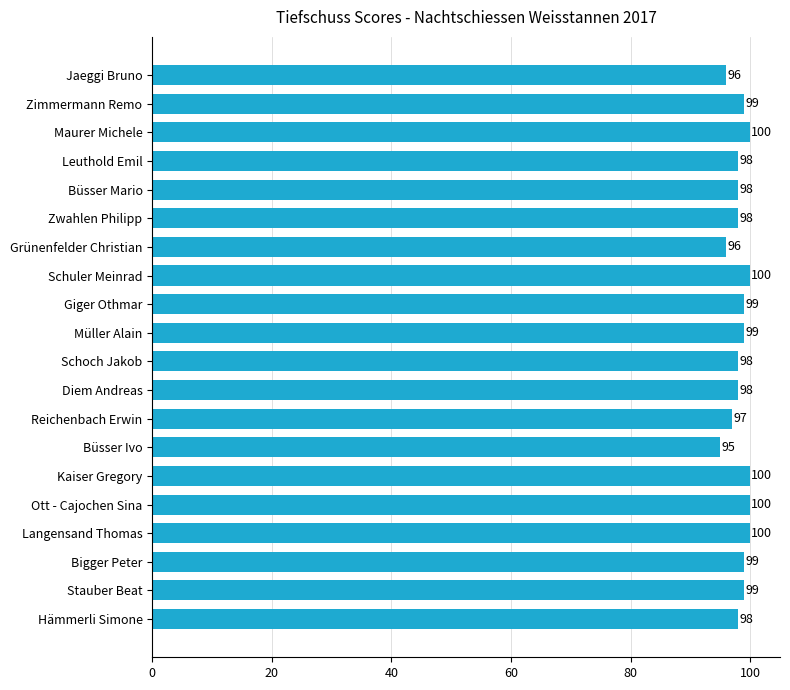

Which category has the lowest value across all series?

Büsser Ivo